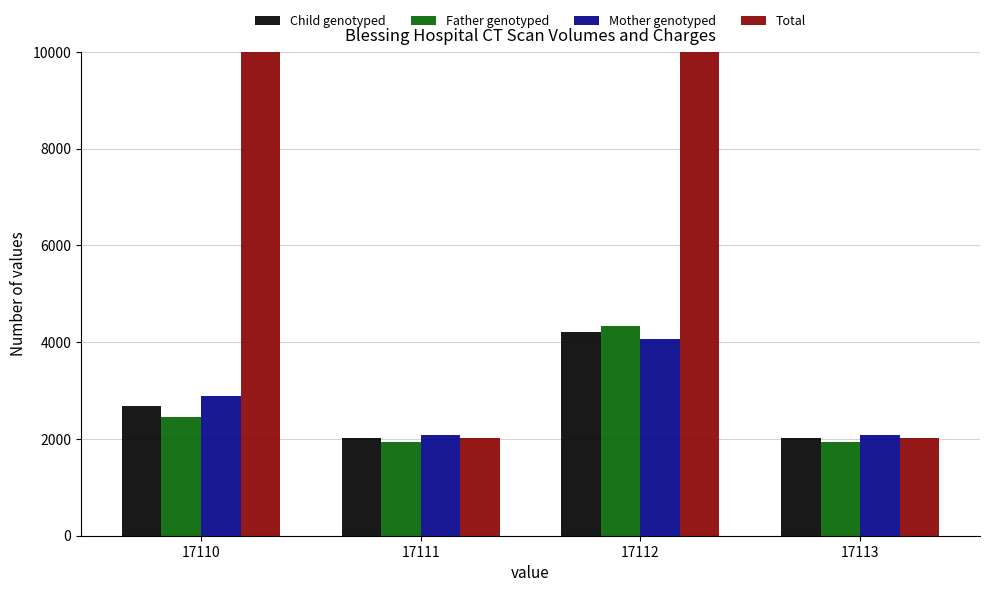

What is the average value of the Father genotyped series?

2671.6